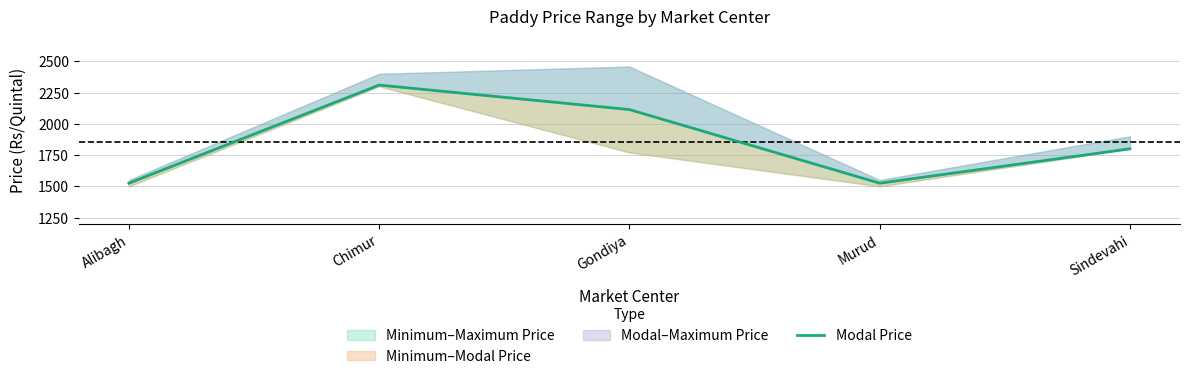

List the labels in order of value, smallest first.

Alibagh, Murud, Sindevahi, Gondiya, Chimur